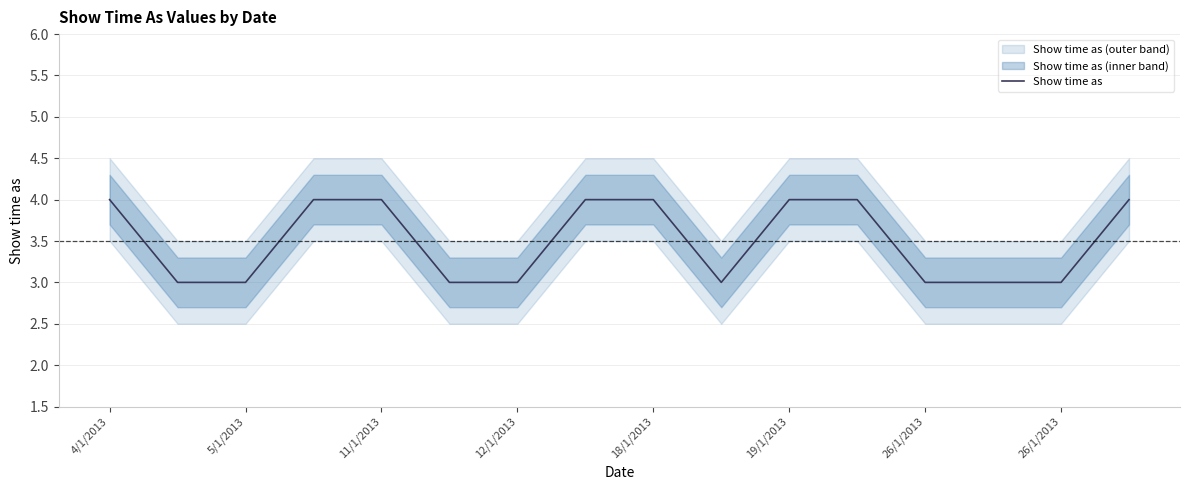

What is the sum of all values?

56